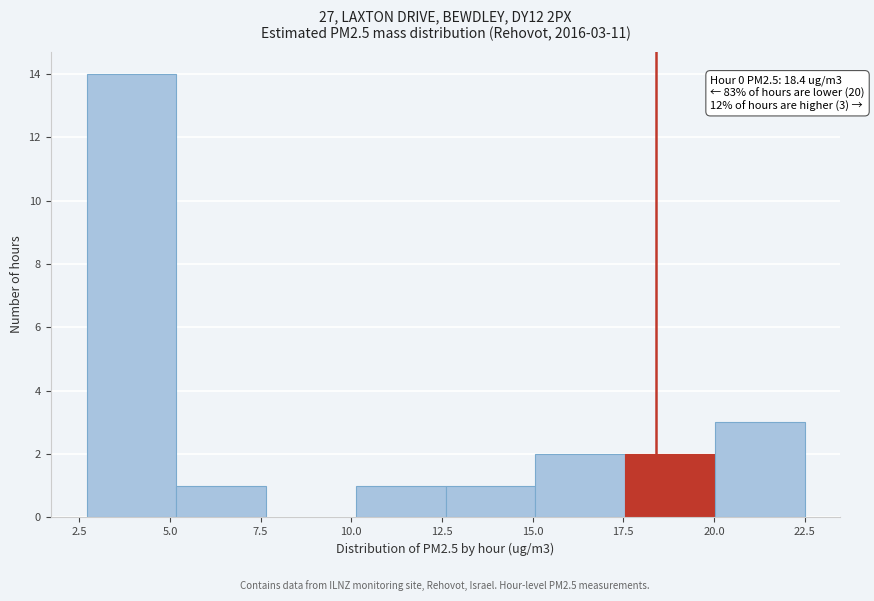

Over which range of the x-axis is the bar tallest?

2.5 to 5.0